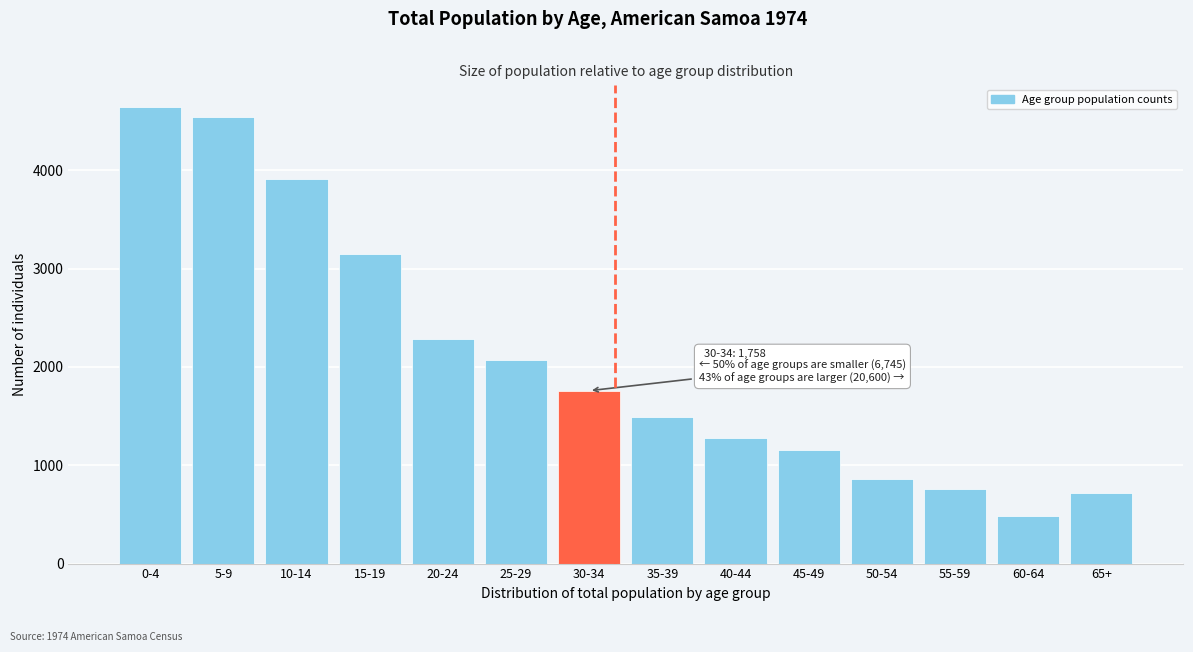

Reading left to right, what are all the values shown in this chart?

4640	4545	3911	3146	2287	2071	1758	1492	1281	1160	857	754	483	718